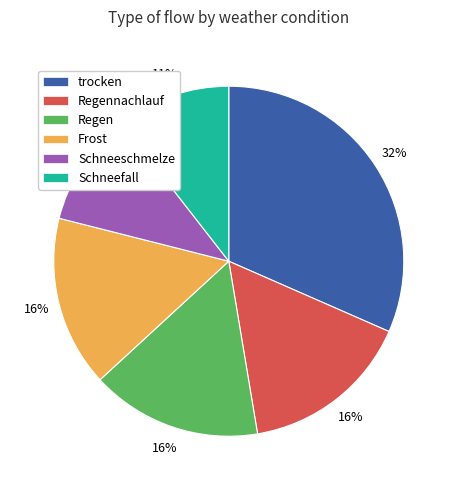

Is there any slice that represents more than half of the pie?

No